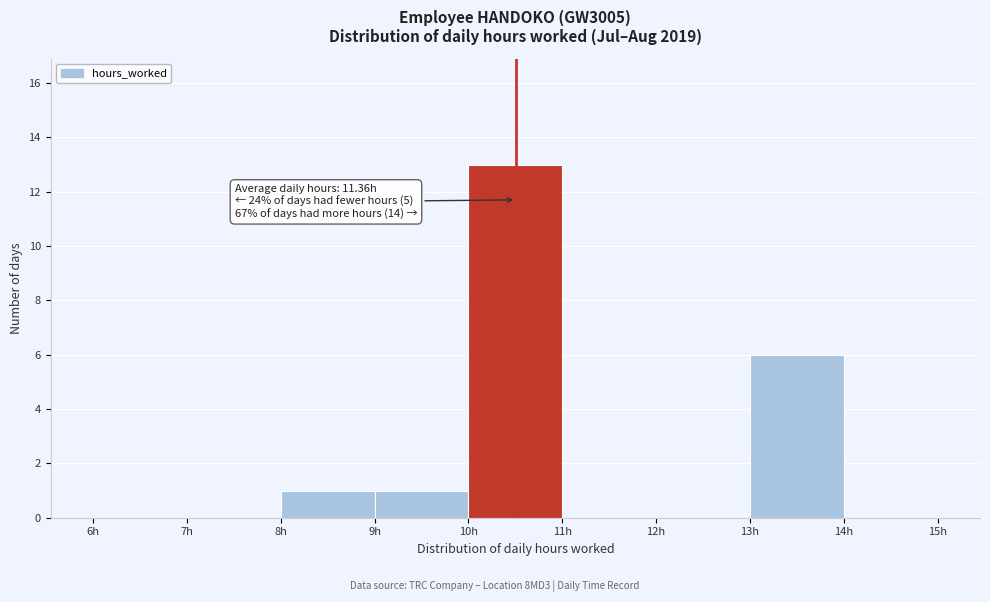

Over which range of the x-axis is the bar tallest?

10 to 11